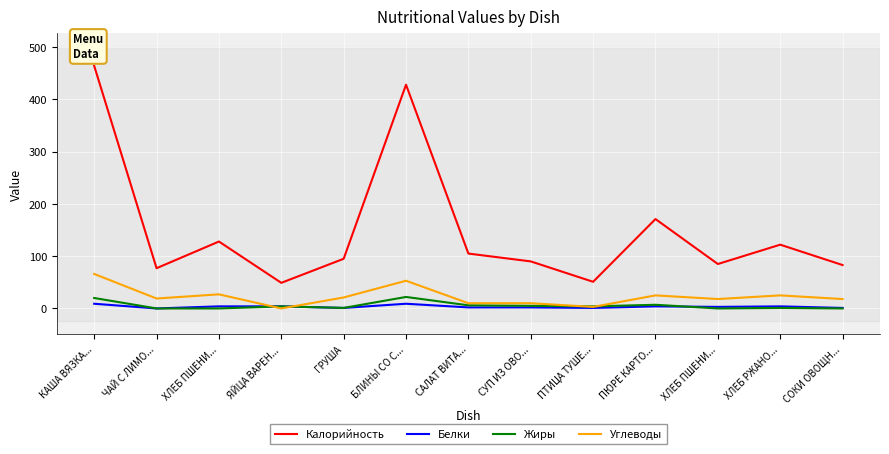

What is the spread (max minus min) of values at ЧАЙ С ЛИМО...?

77